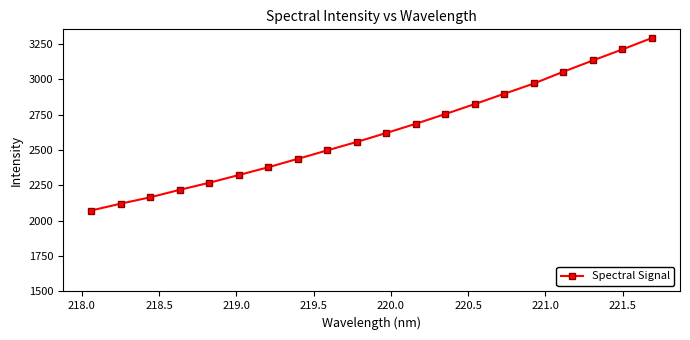

What is the sum of all values?

52474.2